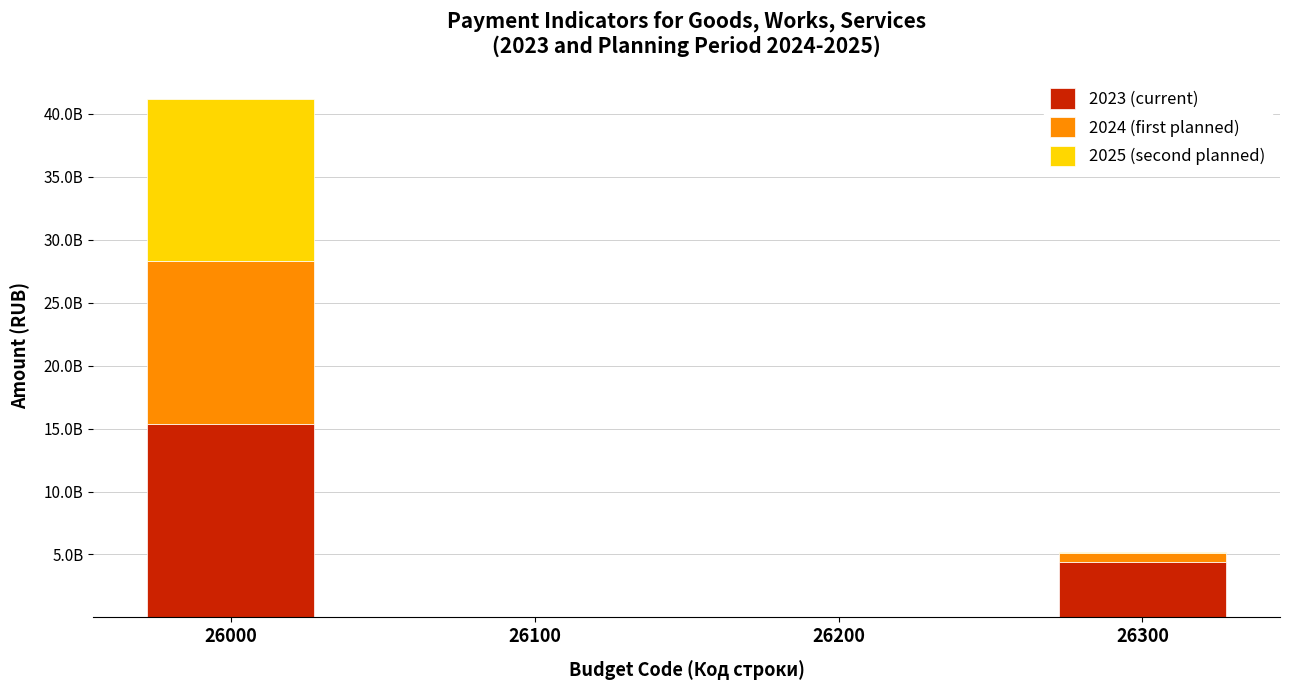

What are all the series names shown in the legend?

2023 (current), 2024 (first planned), 2025 (second planned)